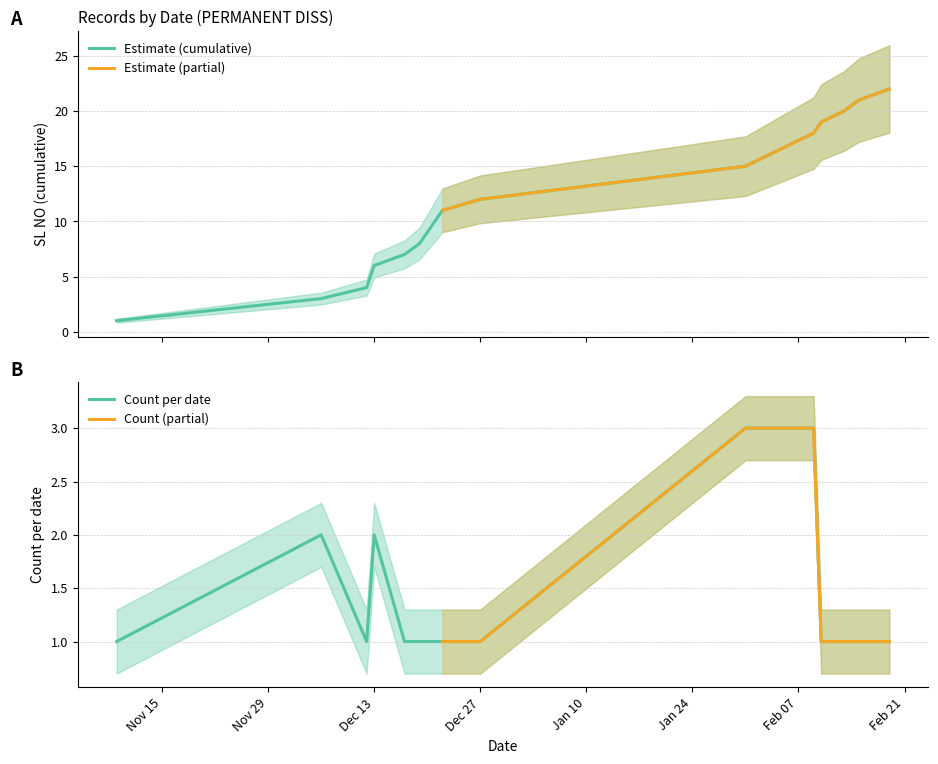

Does the chart have visible grid lines?

Yes